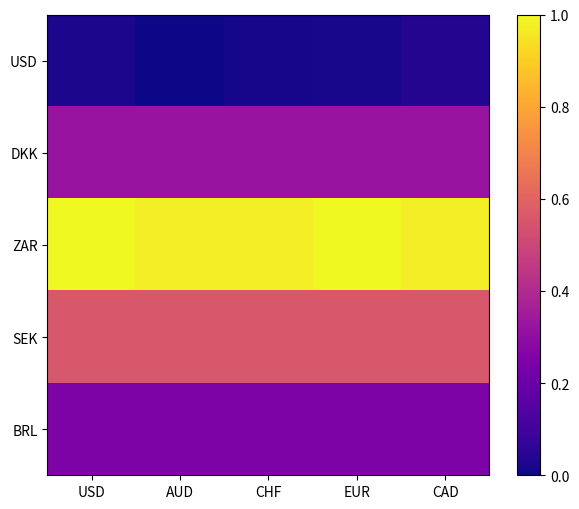

Reading right to left, extract all data points from this chart.

USD: CAD=0.0	EUR=0.0	CHF=0.0	AUD=0.0	USD=0.0
DKK: CAD=0.3	EUR=0.3	CHF=0.3	AUD=0.3	USD=0.3
ZAR: CAD=1.0	EUR=1.0	CHF=1.0	AUD=1.0	USD=1.0
SEK: CAD=0.6	EUR=0.6	CHF=0.6	AUD=0.6	USD=0.6
BRL: CAD=0.3	EUR=0.3	CHF=0.3	AUD=0.3	USD=0.3